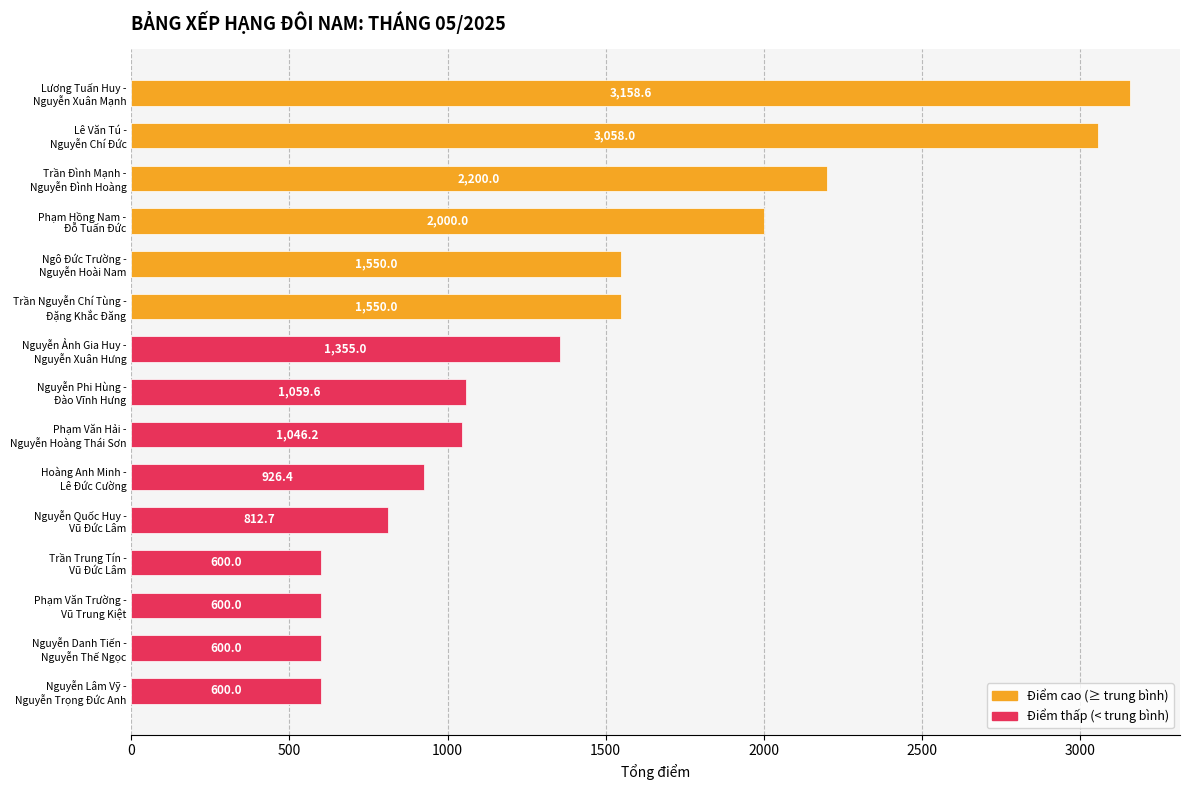

Reading bottom to top, extract all data points from this chart.

600.0	600.0	600.0	600.0	812.7	926.4	1046.2	1059.6	1355.0	1550.0	1550.0	2000.0	2200.0	3058.0	3158.6